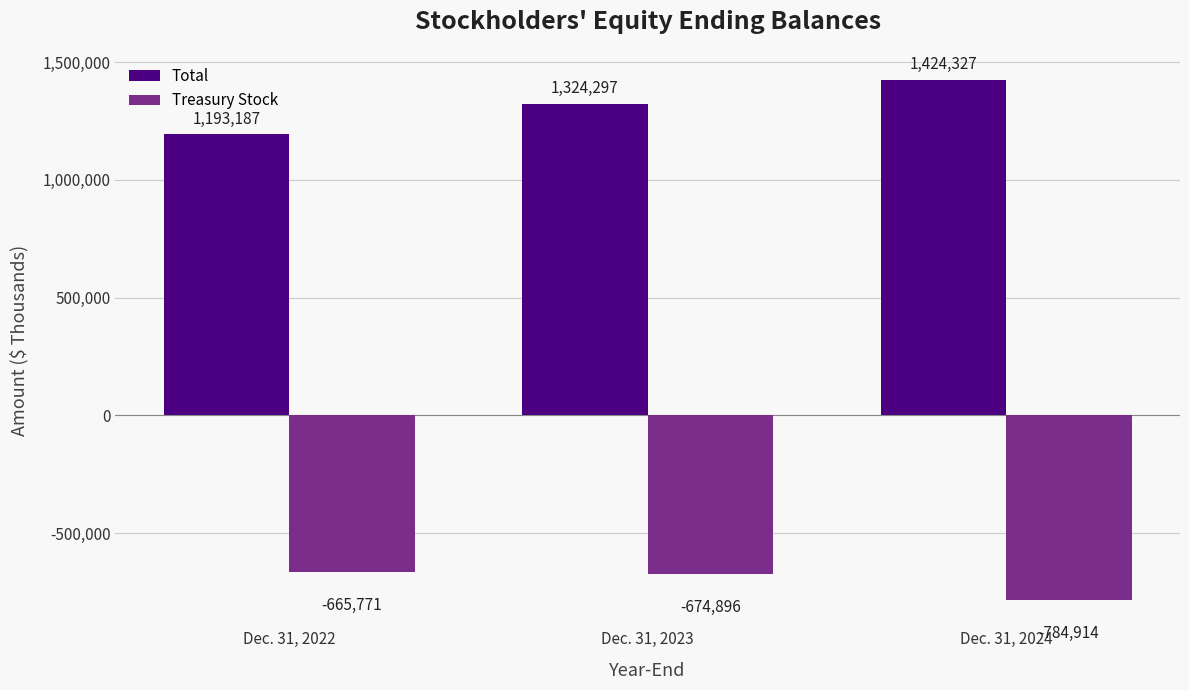

What is the highest value of the Total series?

1424327